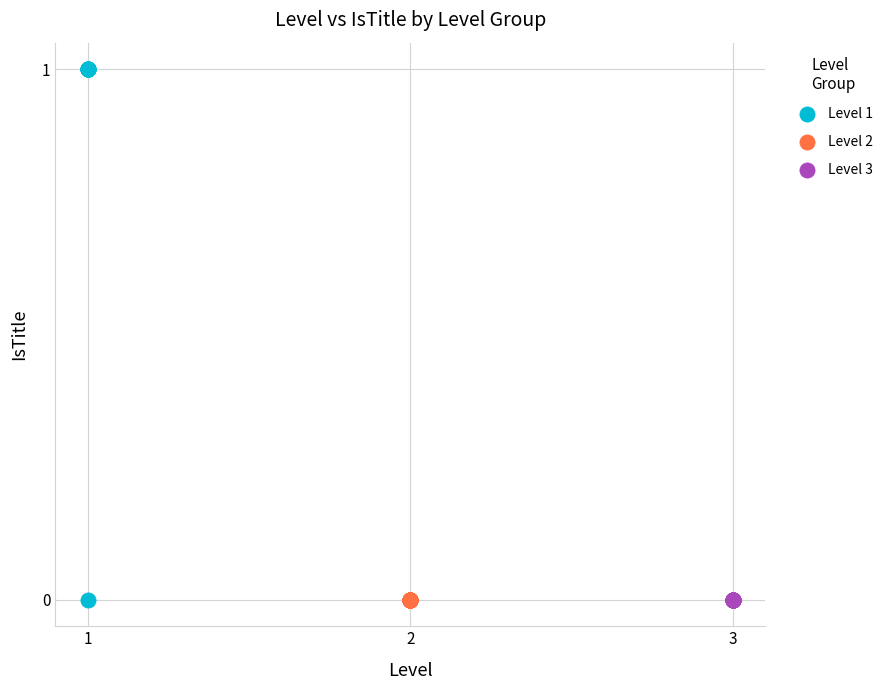

Which series contains the highest Y value?

Level 1